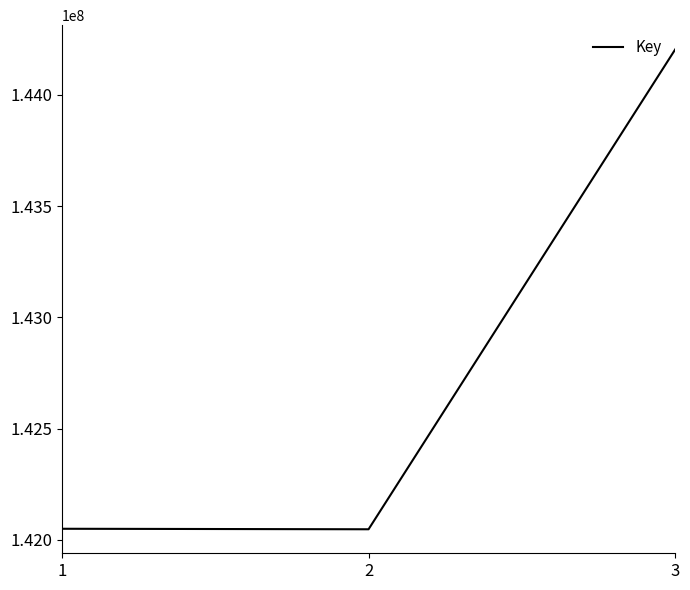

The value at 1 is 142050440. True or false?

True